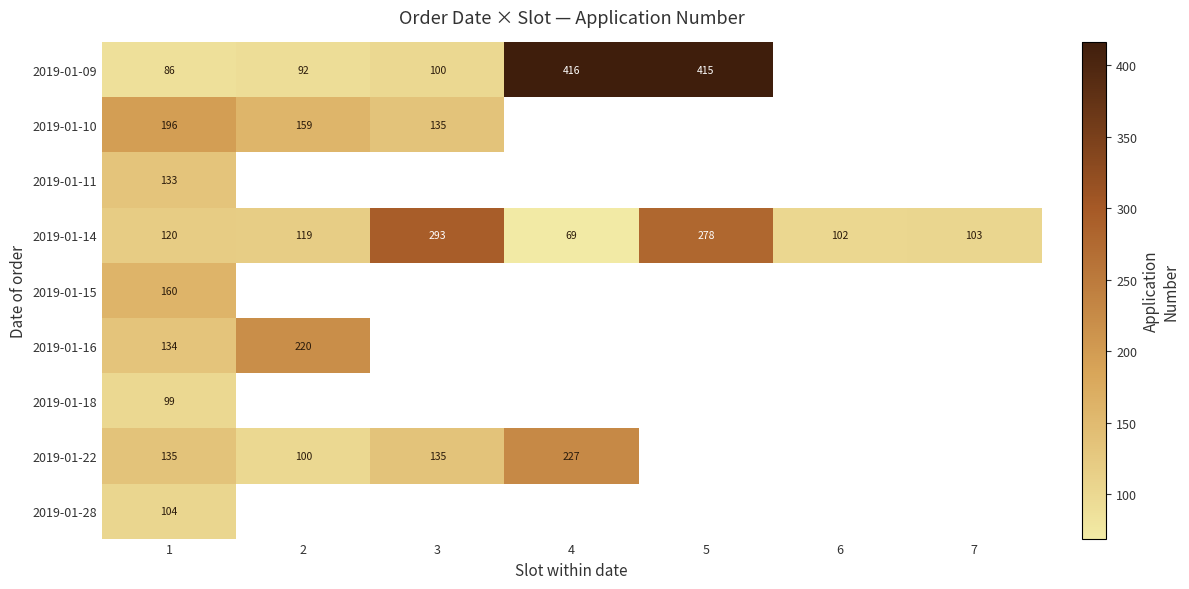

How many data points does each series have?

7